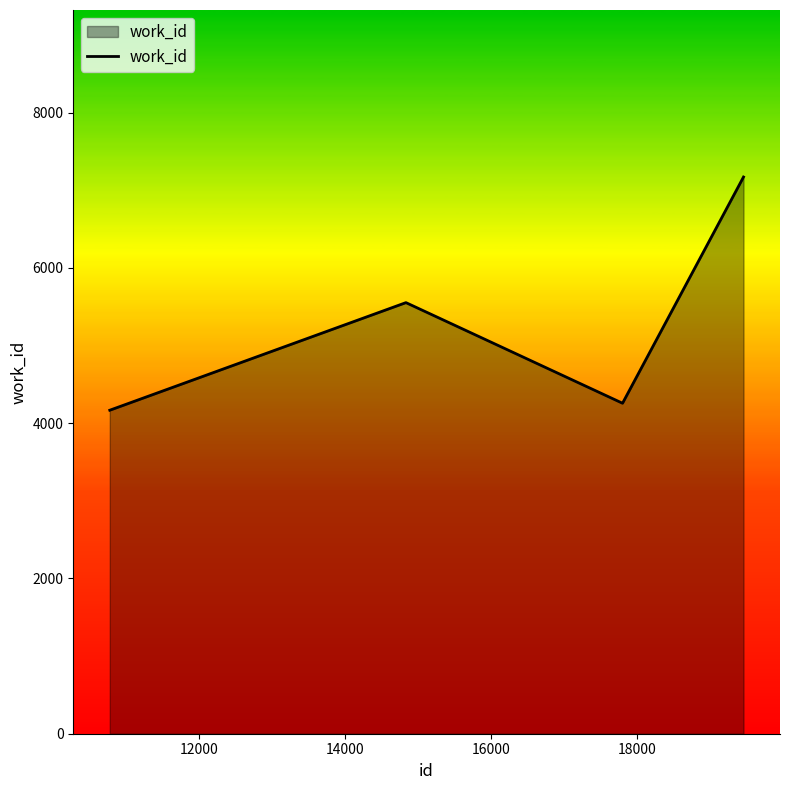

What is the average value?

5287